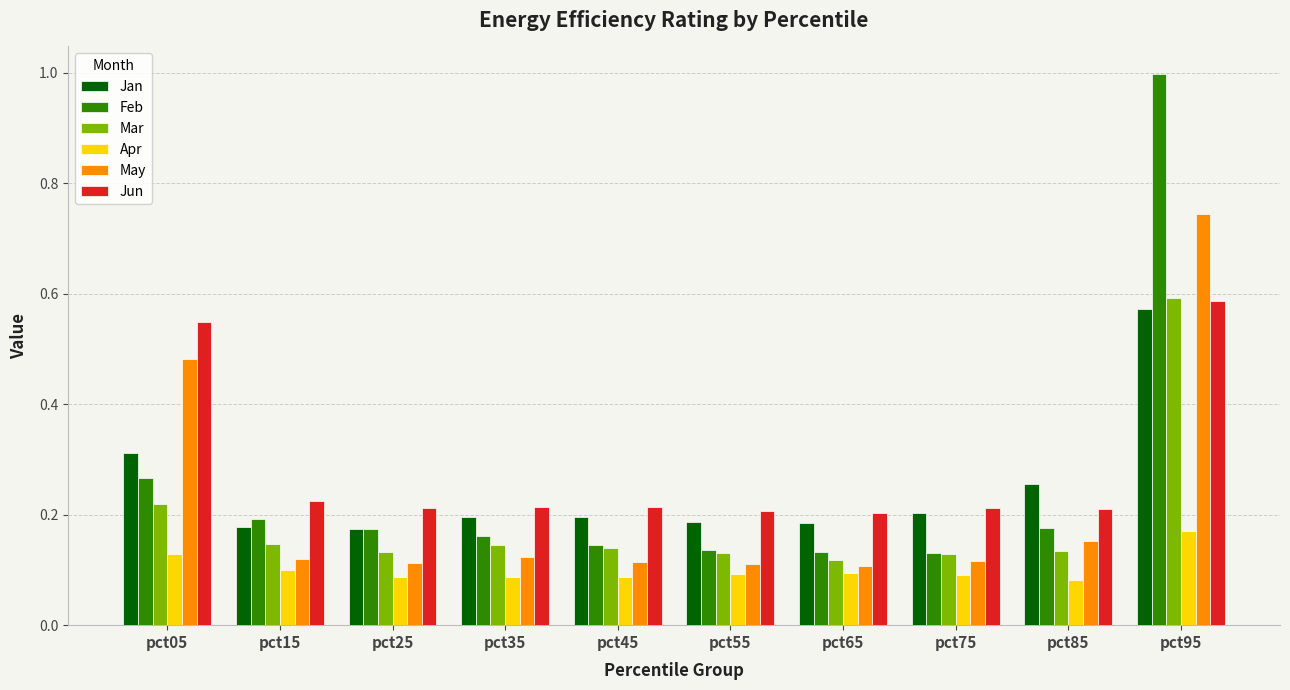

What is the sum of all Feb values?

2.5